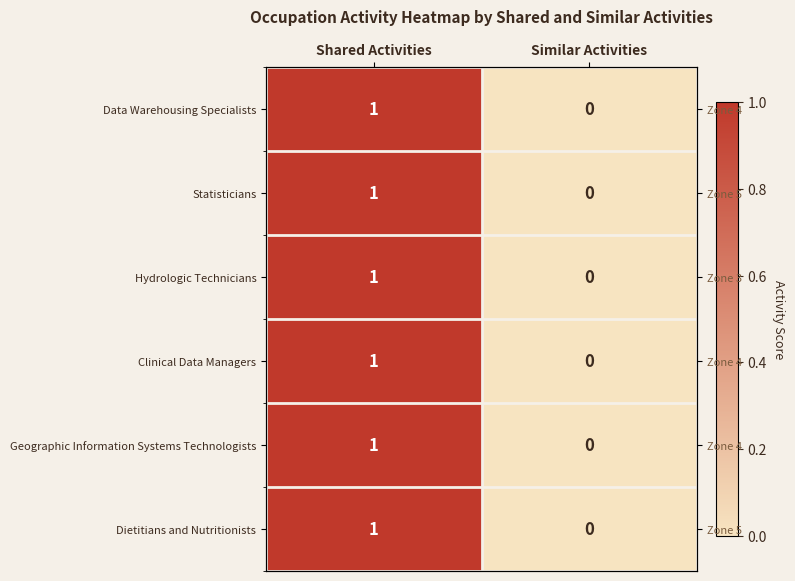

Is the value of Statisticians at Similar Activities greater than the value of Clinical Data Managers at Shared Activities?

No